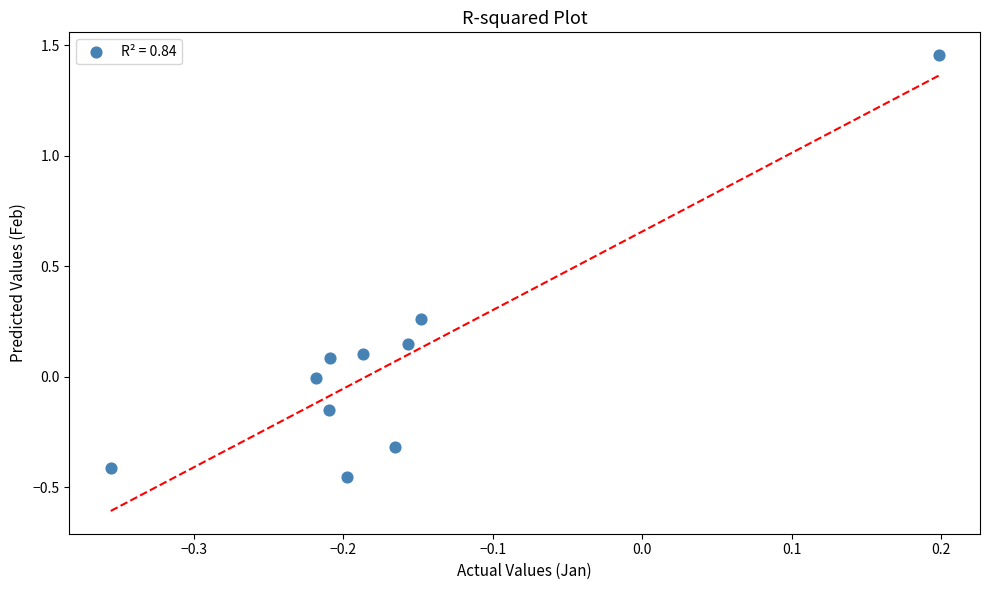

What is the range of Y values (max minus min)?

1.9